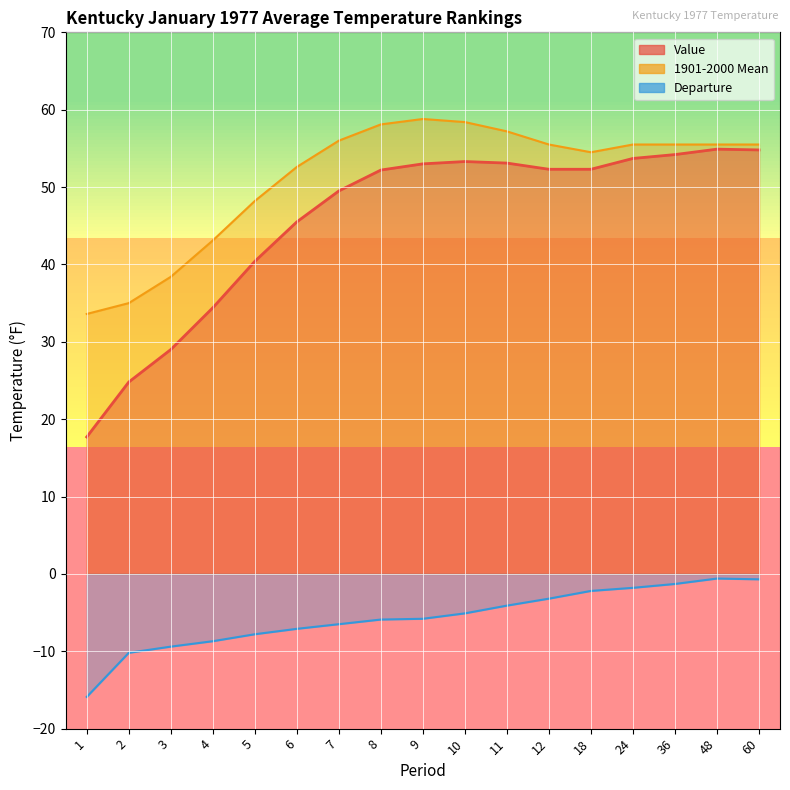

Which category has the lowest value in the Value series?

1